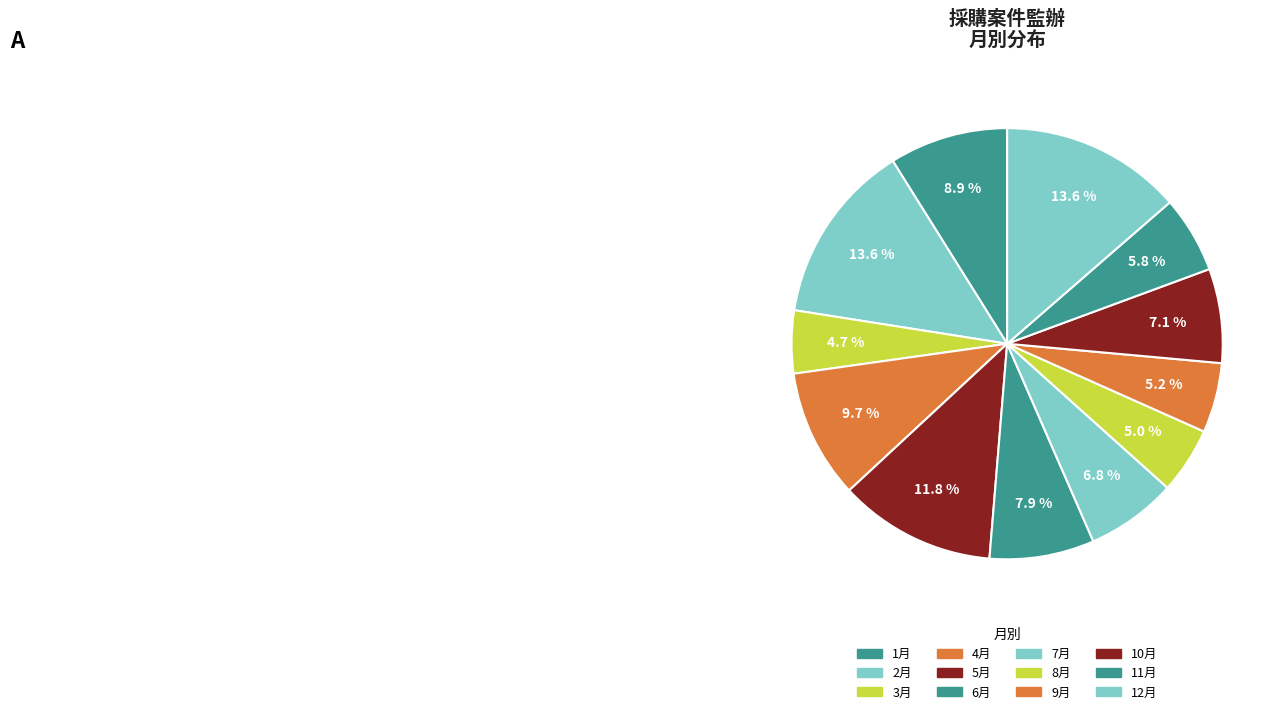

Is it true that 2月 is 5% of the pie?

False